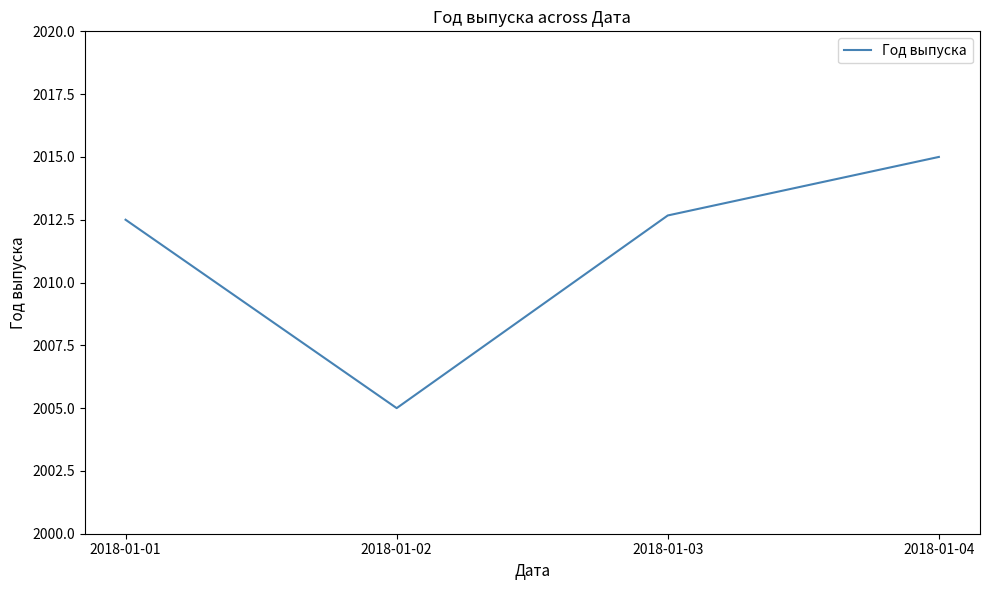

What is the sum of the values at 2018-01-01 and 2018-01-04?

4027.5